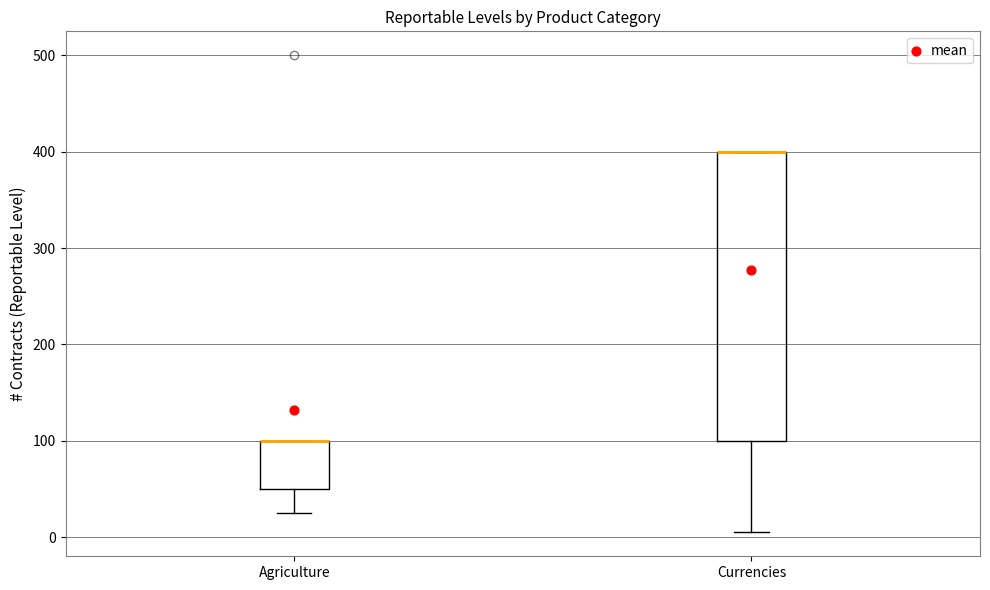

Comparing the boxes themselves (not the whiskers), which one is the tallest?

Currencies